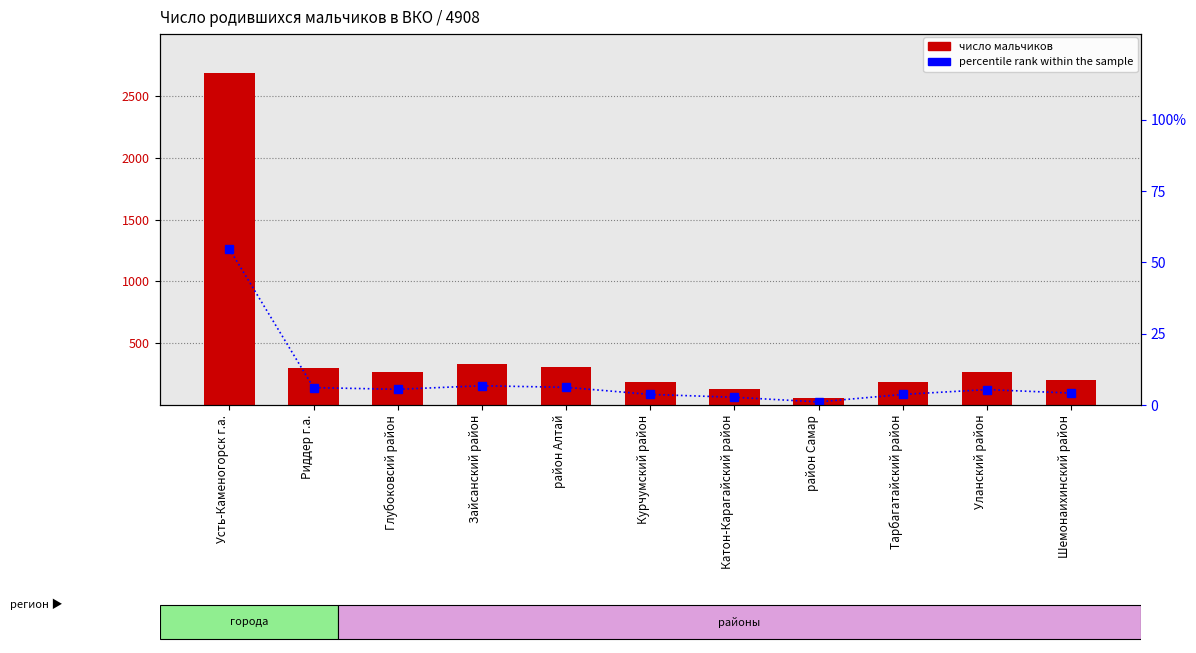

How many data points in Мальчики are above 265?

5